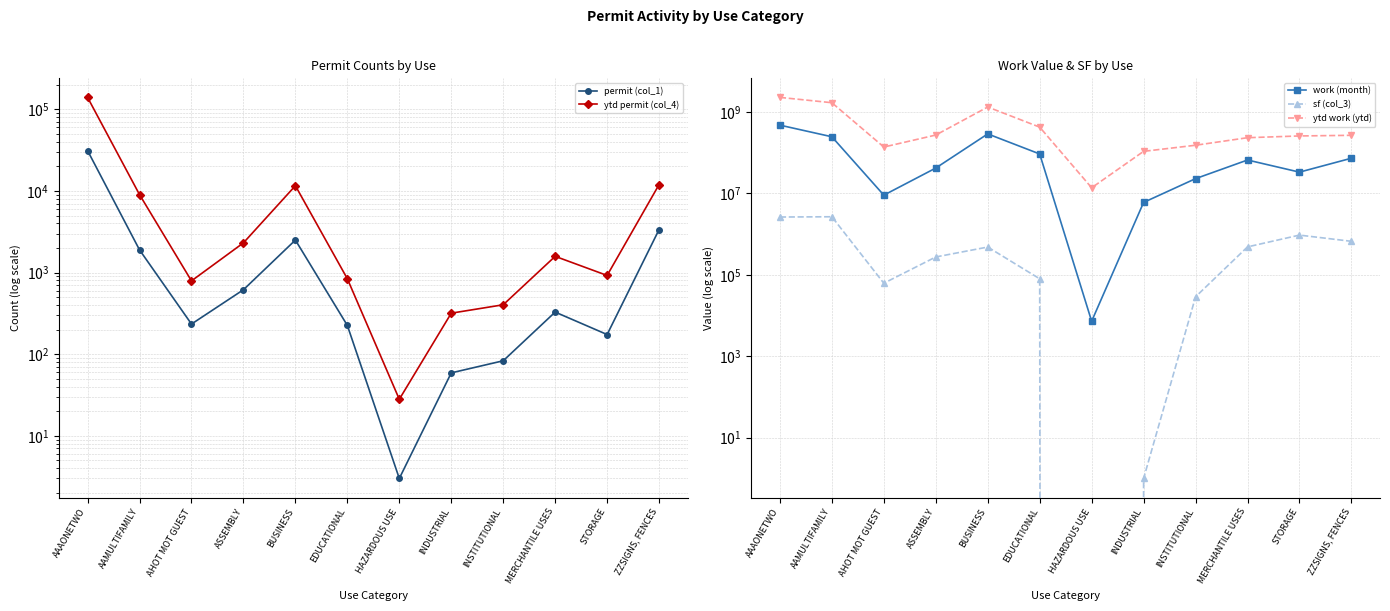

At which label does ytd permit (col_4) reach its peak?

AAAONETWO